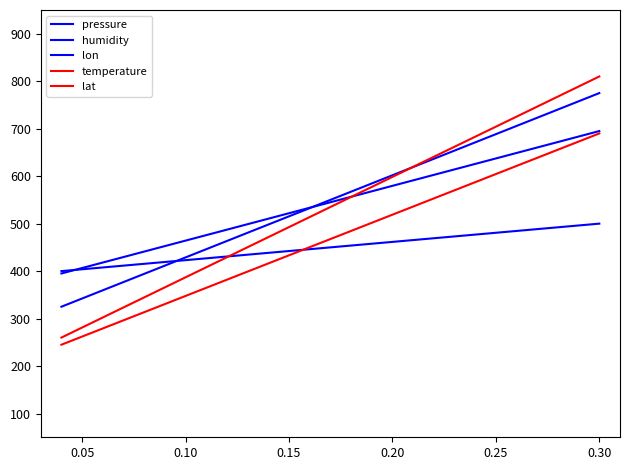

True or false: lon has more than 0 interior local peaks.

False